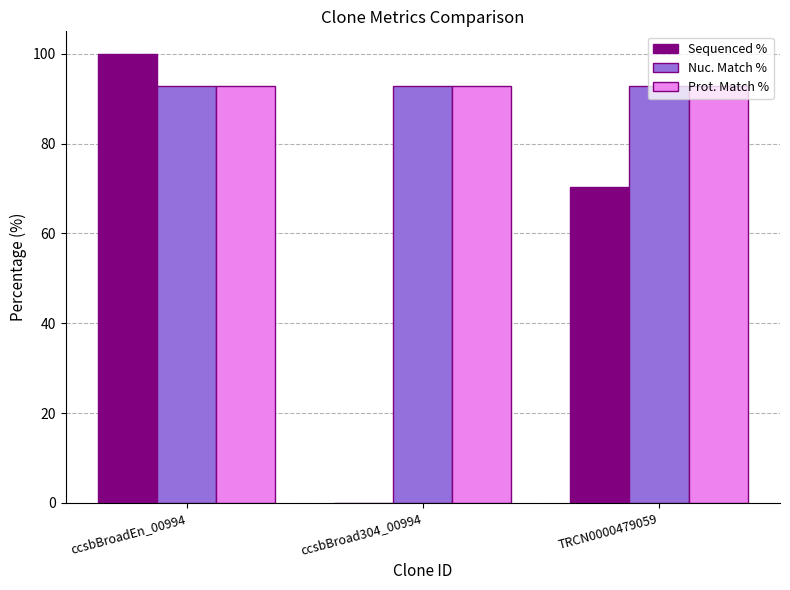

Reading left to right, list all the values displayed in this chart.

Sequenced %: ccsbBroadEn_00994=100.0	ccsbBroad304_00994=0.0	TRCN0000479059=70.4
Nuc. Match %: ccsbBroadEn_00994=92.9	ccsbBroad304_00994=92.9	TRCN0000479059=92.9
Prot. Match %: ccsbBroadEn_00994=92.9	ccsbBroad304_00994=92.9	TRCN0000479059=92.9